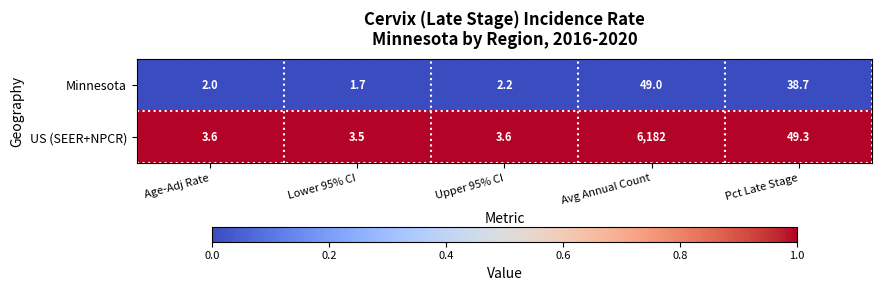

Which series has the widest spread of values?

US (SEER+NPCR)